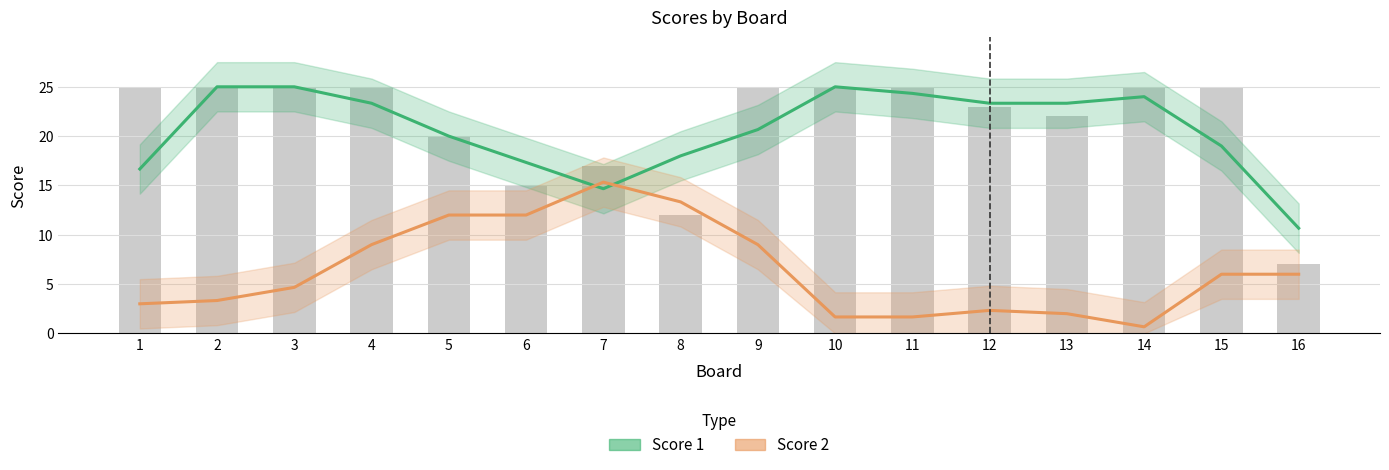

At 2, list the series in order from smallest to largest.

Score 2, Score 1